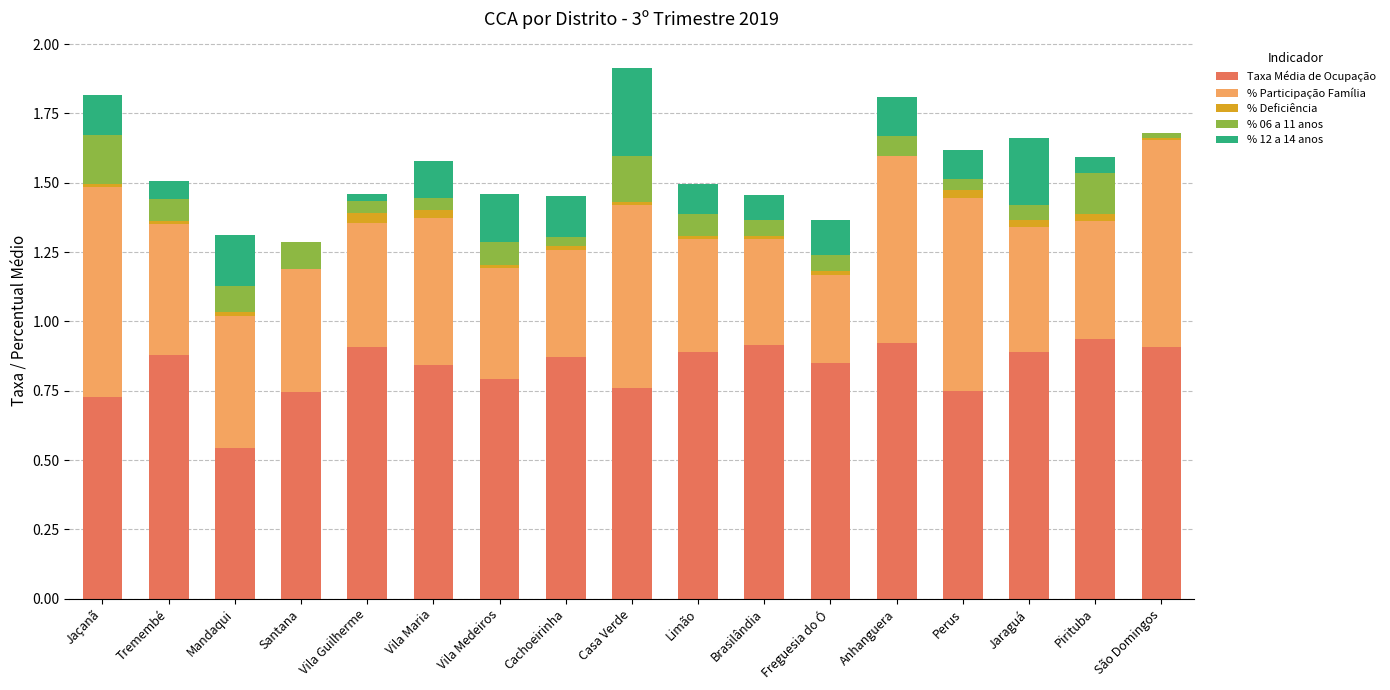

The % Deficiência series shows 0.0 at Freguesia do Ó. True or false?

False